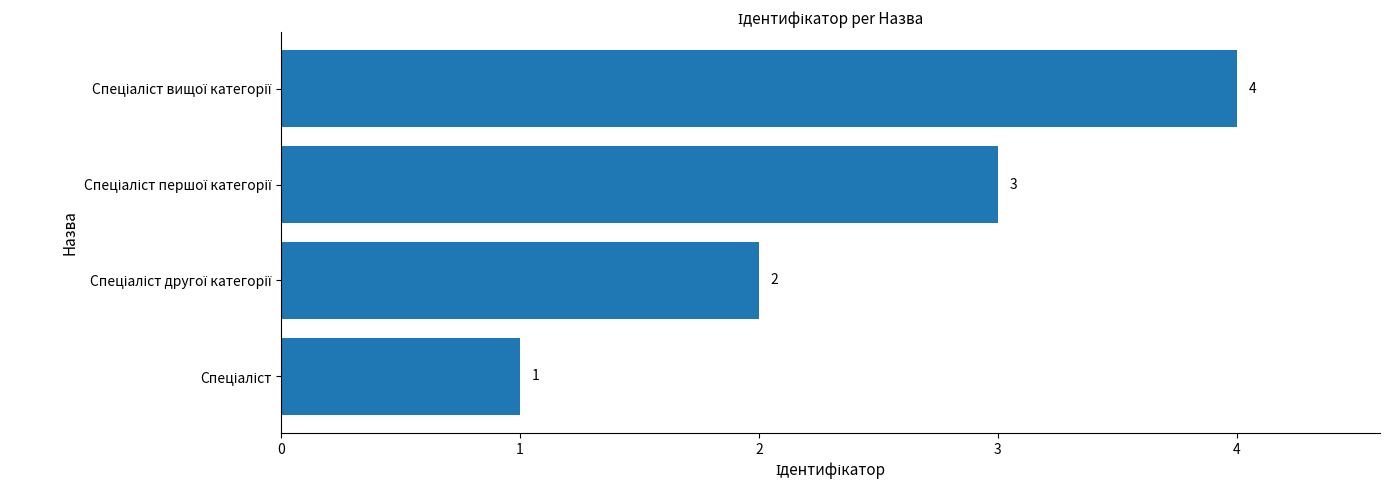

What is the difference between the maximum and minimum values?

3